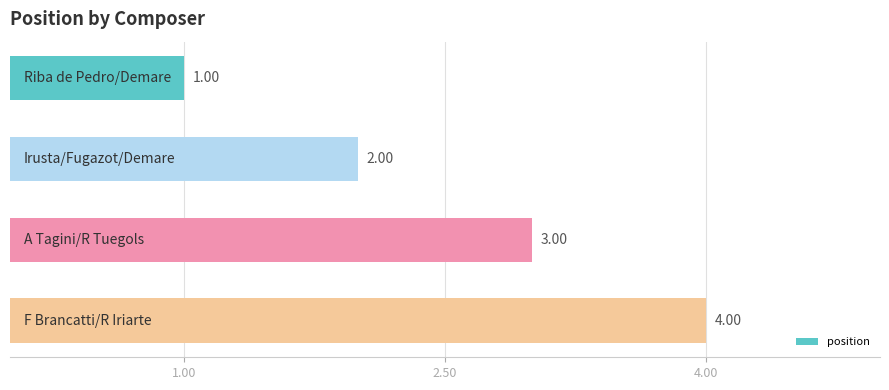

How many data points are less than 3?

2